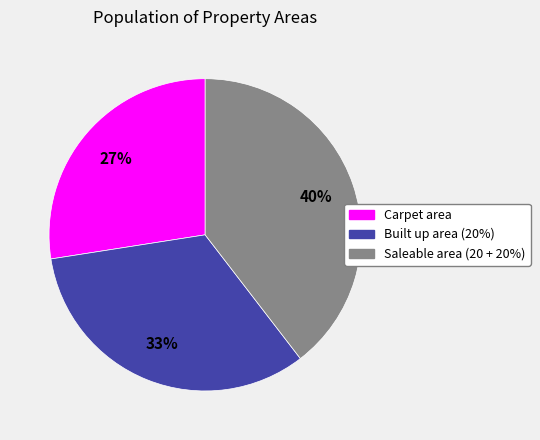

The Saleable area (20 + 20%) slice represents 47% of the pie. True or false?

False